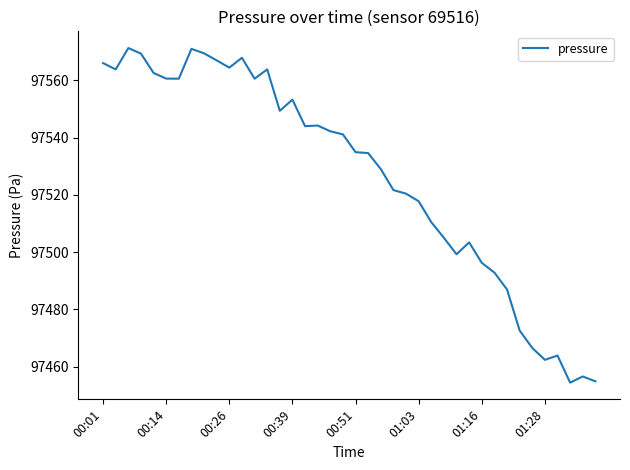

Count the number of categories in the chart.

40